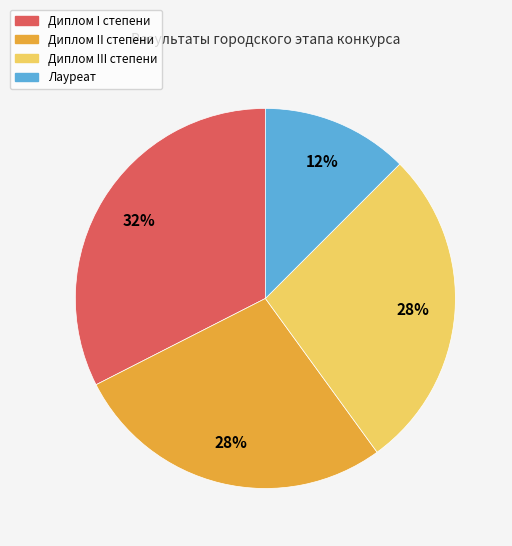

How many slices are in this pie chart?

4